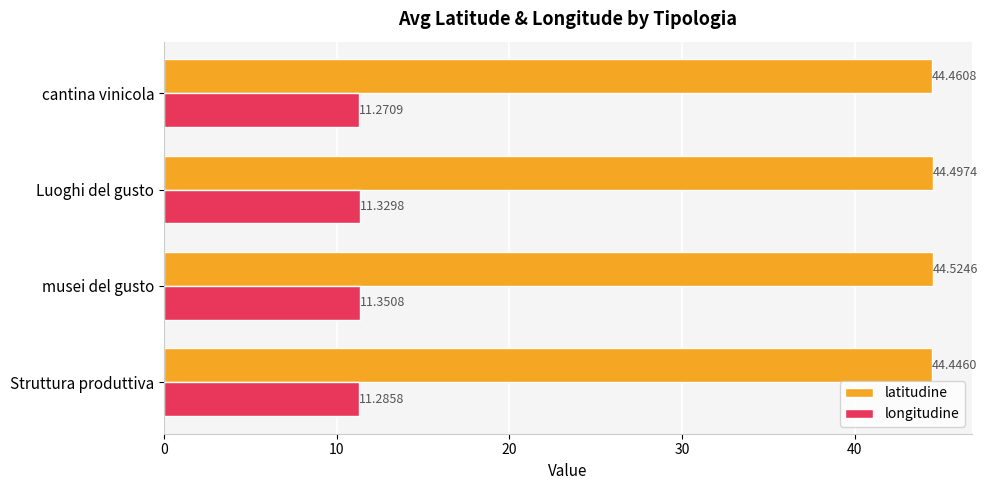

What is the sum of all latitudine values?

177.9